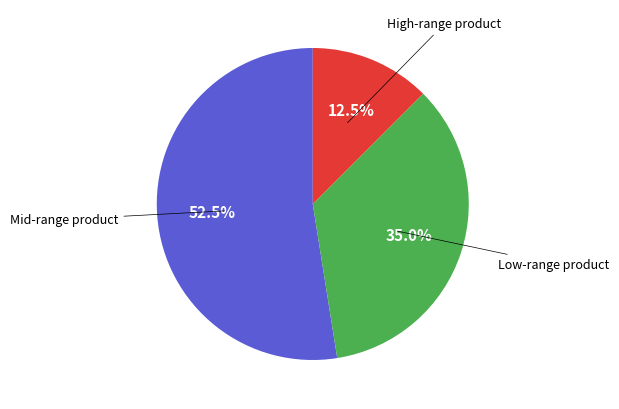

Is there any slice that represents more than half of the pie?

Yes